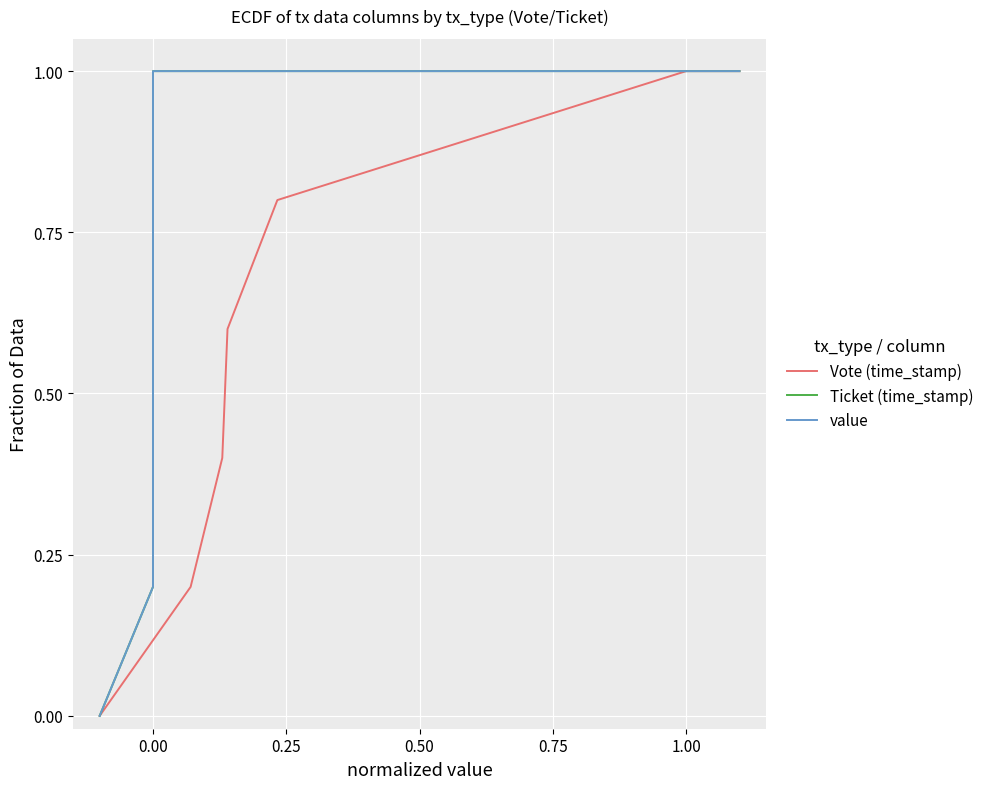

How many lines are shown in the chart?

3